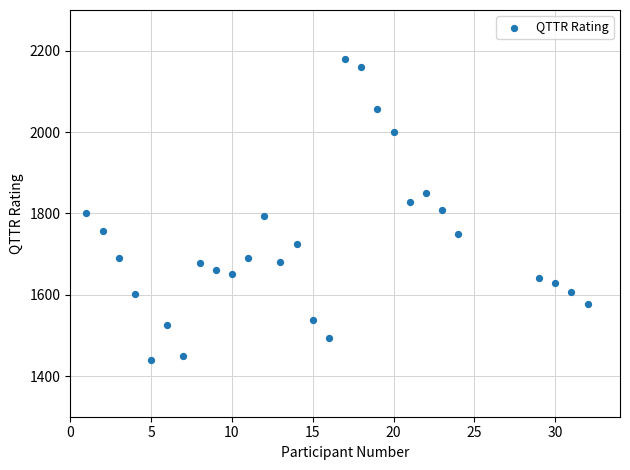

What is the range of X values (max minus min)?

31